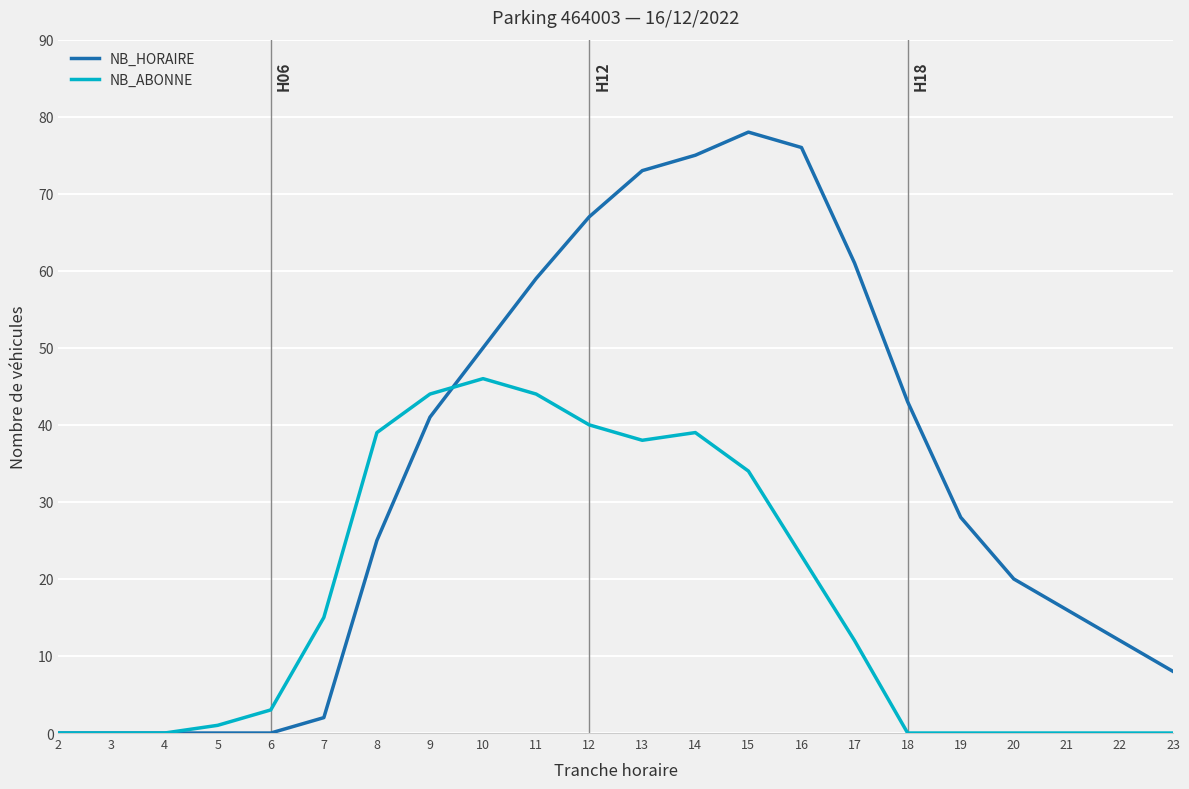

True or false: NB_ABONNE has a value of 40 at 12.

True